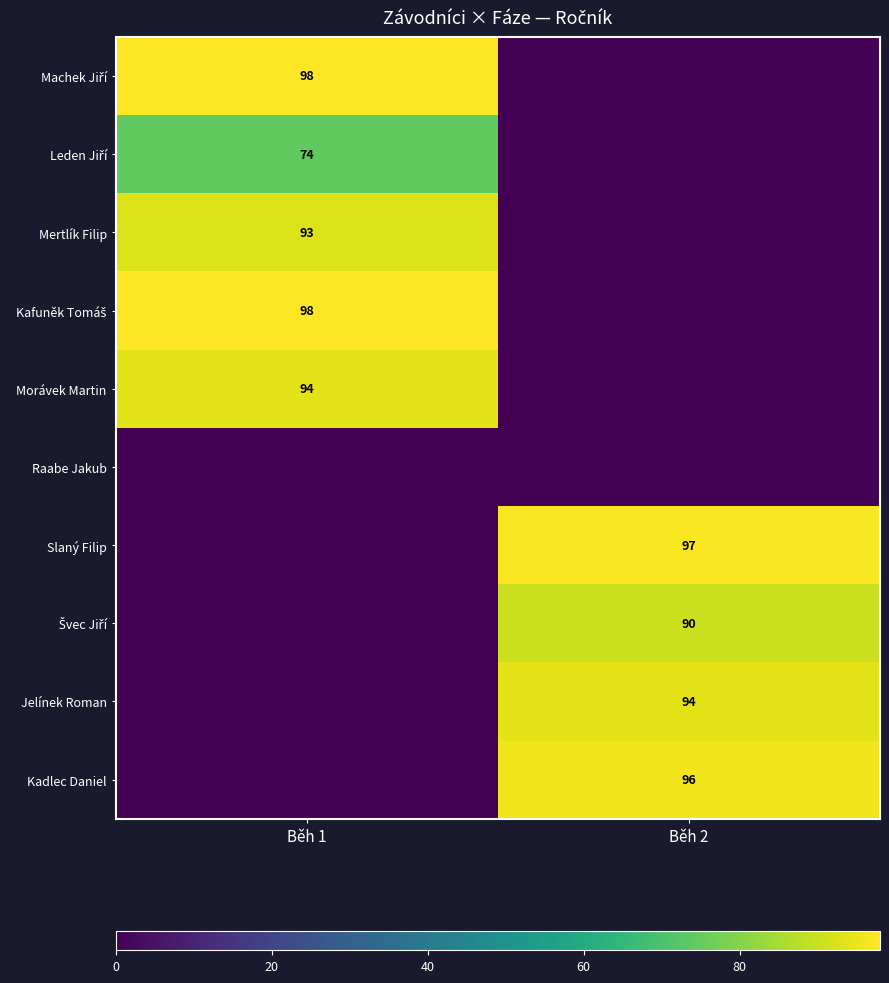

Which has a higher value, Běh 2 or Běh 1?

Běh 1